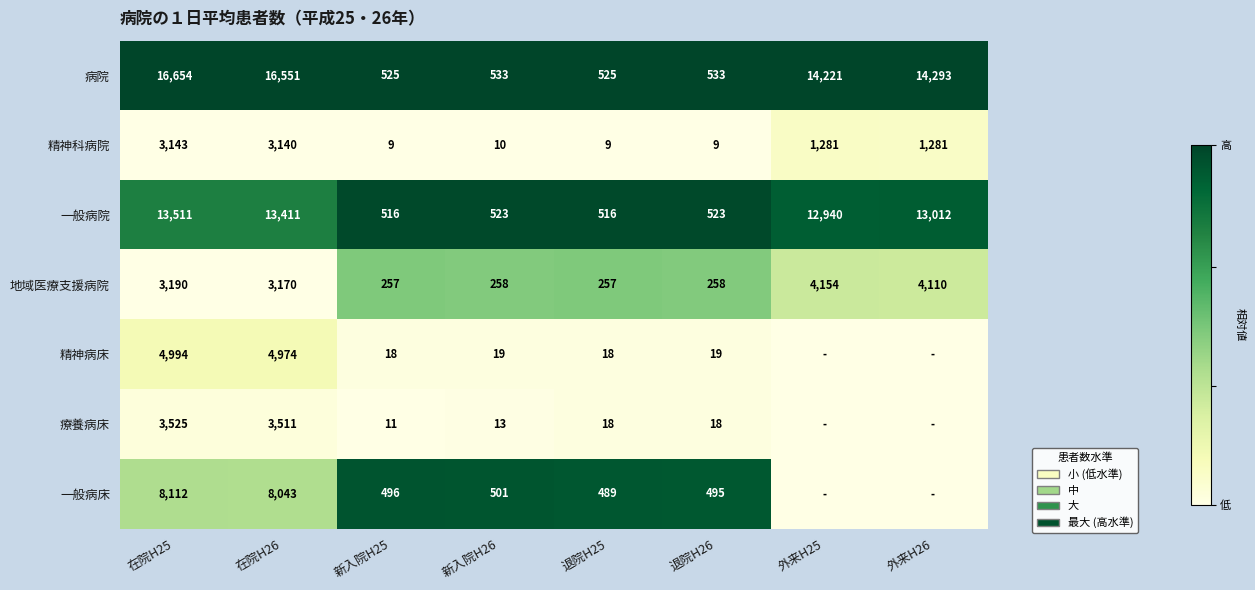

How many categories are shown in the chart?

8